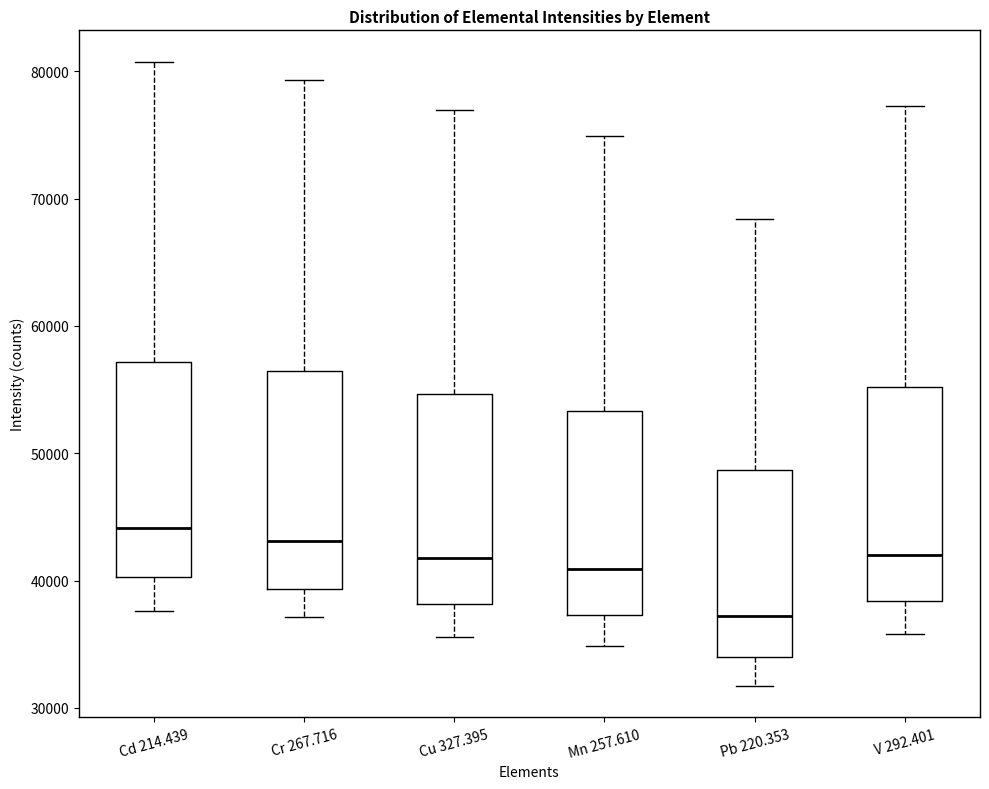

Reading left to right, read every box against the y-axis: the position of its median line, the range the box covers, and the ends of its whiskers. The values are not printed on the chart, so give them approximately, as read against the axis.

Cd 214.439: median 44000, box 40000 to 57000, whiskers 38000 to 81000
Cr 267.716: median 43000, box 39000 to 56000, whiskers 37000 to 79000
Cu 327.395: median 42000, box 38000 to 55000, whiskers 36000 to 77000
Mn 257.610: median 41000, box 37000 to 53000, whiskers 35000 to 75000
Pb 220.353: median 37000, box 34000 to 49000, whiskers 32000 to 68000
V 292.401: median 42000, box 38000 to 55000, whiskers 36000 to 77000